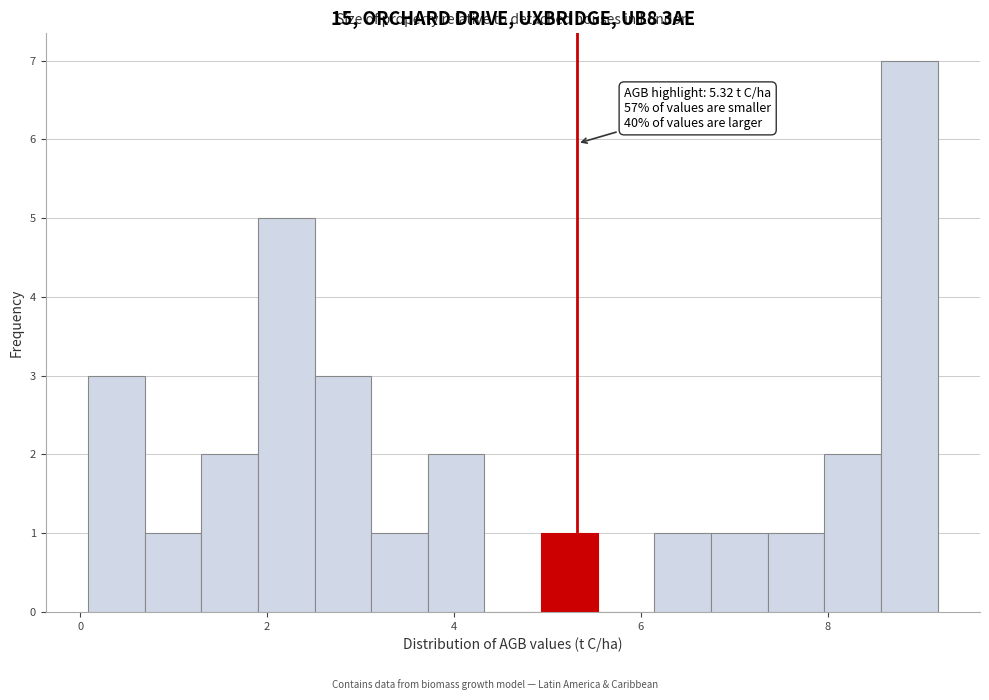

Read against the x-axis, roughly where is the centre of the tallest bar?

8.8